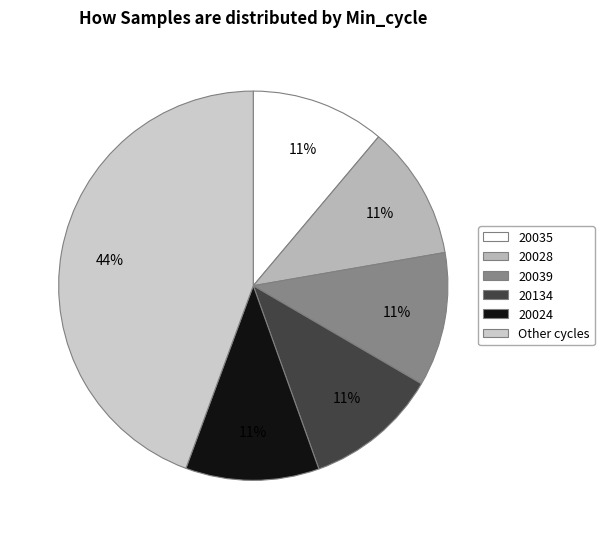

How many segments does this pie chart have?

6